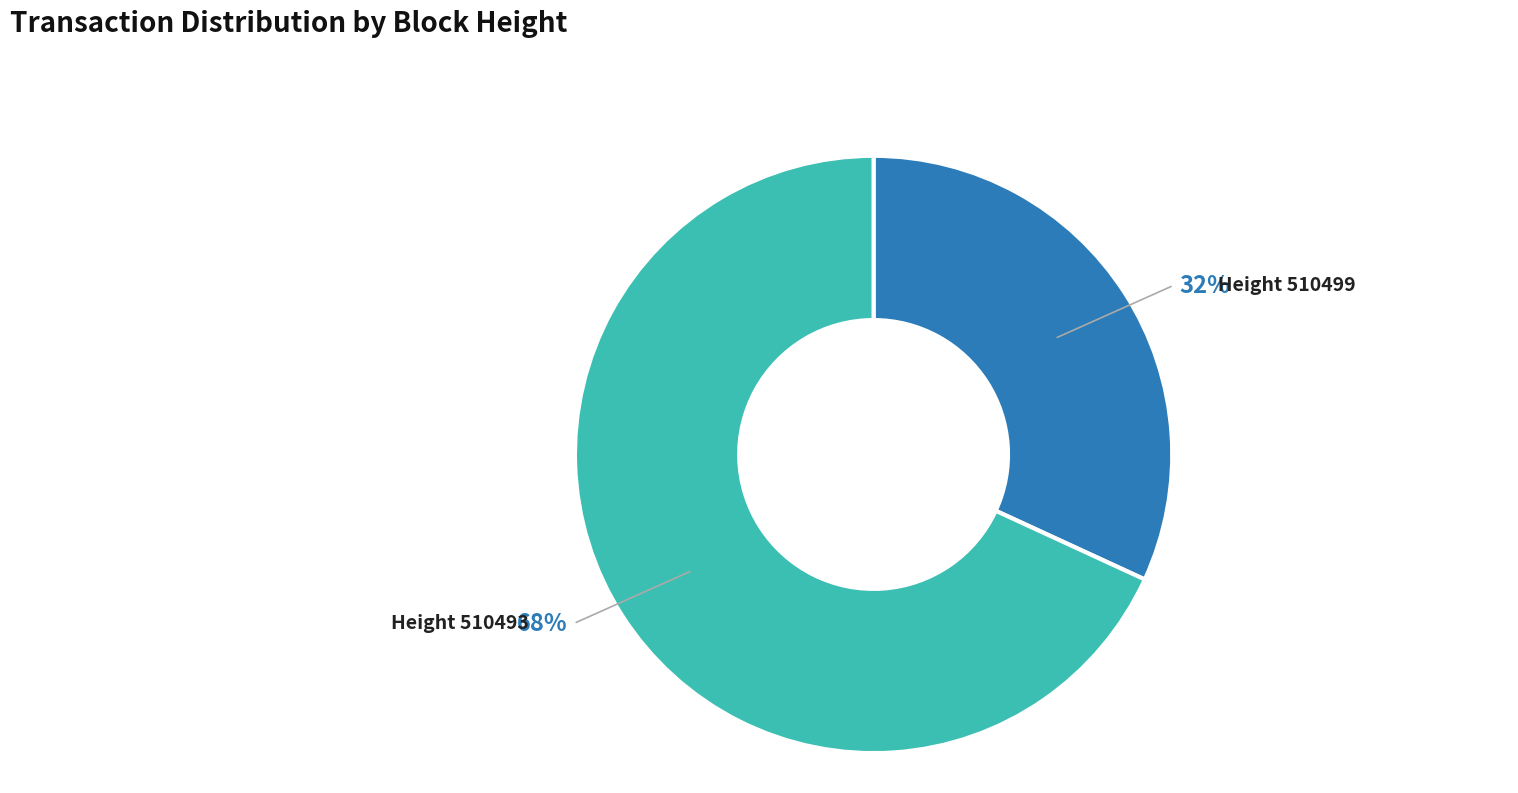

To the nearest percent, what is the average slice percentage?

50%